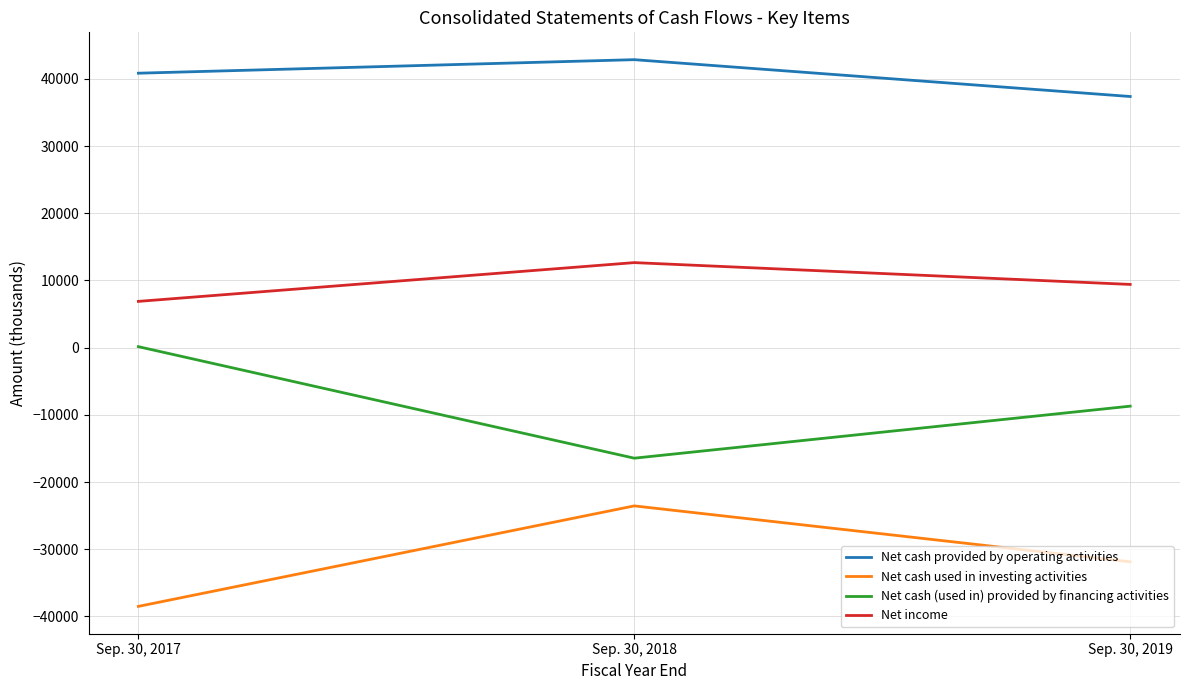

What is the greatest value displayed?

42863